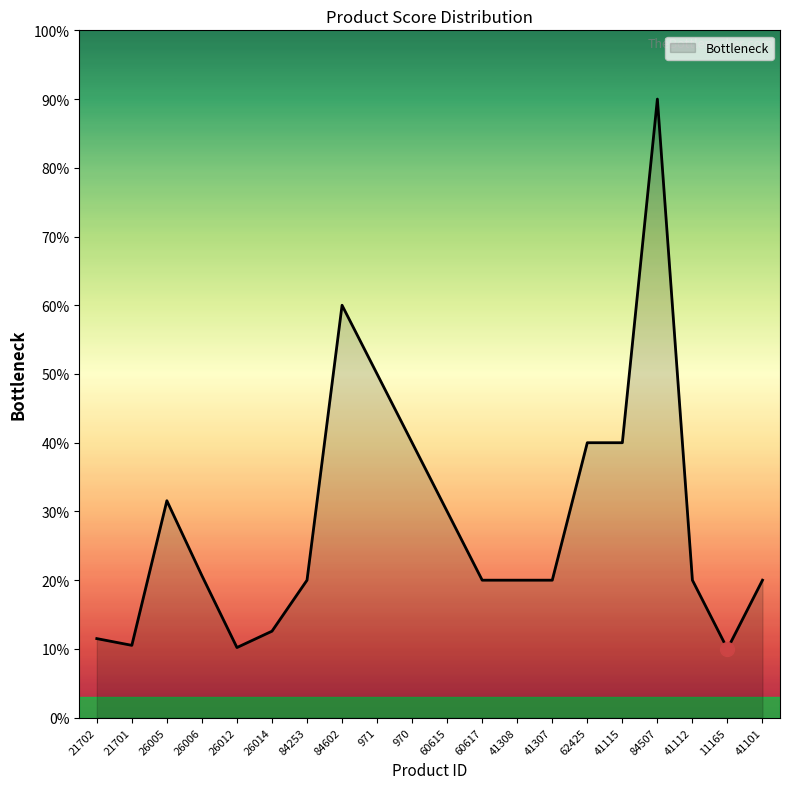

The value at 41112 is 3.0. True or false?

False